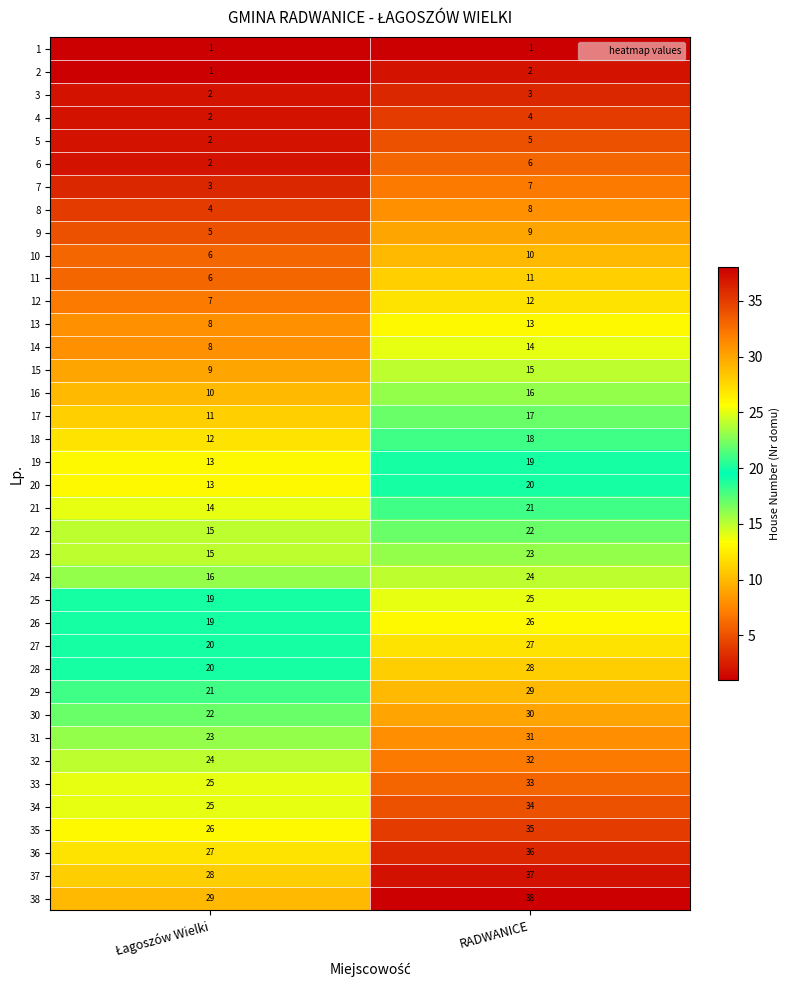

What is the difference between the maximum and minimum values in the 23 series?

8